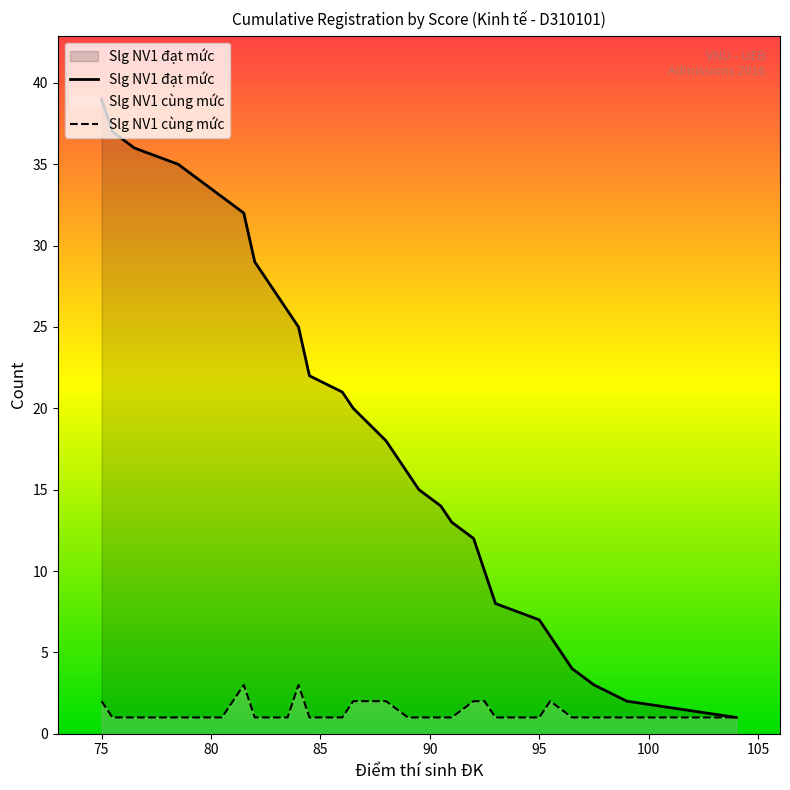

The value of Slg NV1 cùng mức at 95 is 1. True or false?

True